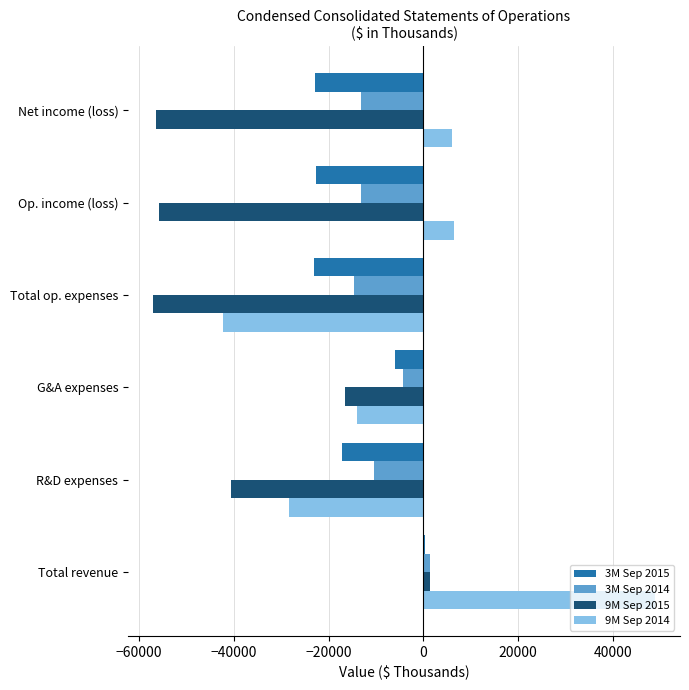

How many negative values does the 3M Sep 2014 series have?

5